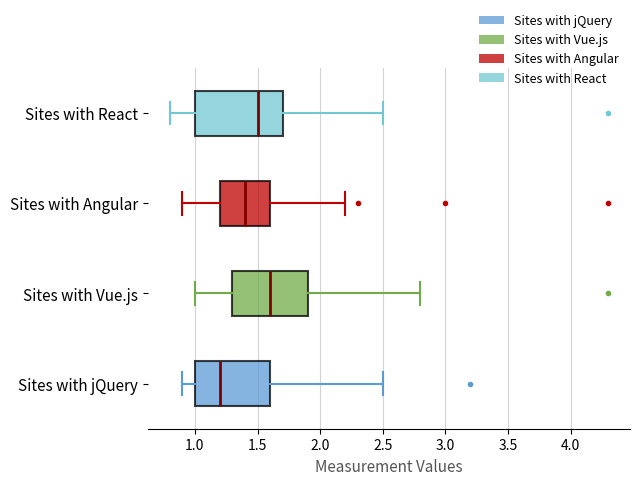

Reading bottom to top, transcribe this box plot: for each box, give where its median line is, the range the box spans, and where its two whiskers end, as read against the x-axis. The values are not printed on the chart, so give them approximately, as read against the axis.

Sites with jQuery: median 1.2, box 1.0 to 1.6, whiskers 0.9 to 2.5
Sites with Vue.js: median 1.6, box 1.3 to 1.9, whiskers 1.0 to 2.8
Sites with Angular: median 1.4, box 1.2 to 1.6, whiskers 0.9 to 2.2
Sites with React: median 1.5, box 1.0 to 1.7, whiskers 0.8 to 2.5